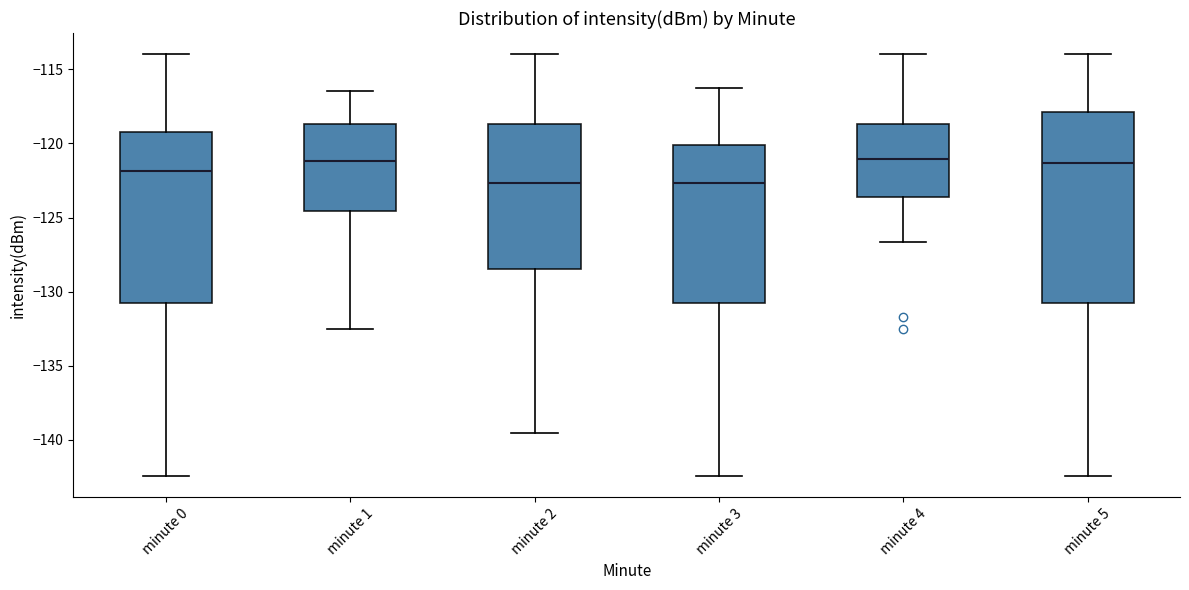

Where is the lower edge of the box for minute 3 on the y-axis? The values are not printed on the chart, so give them approximately, as read against the axis.

-131.0